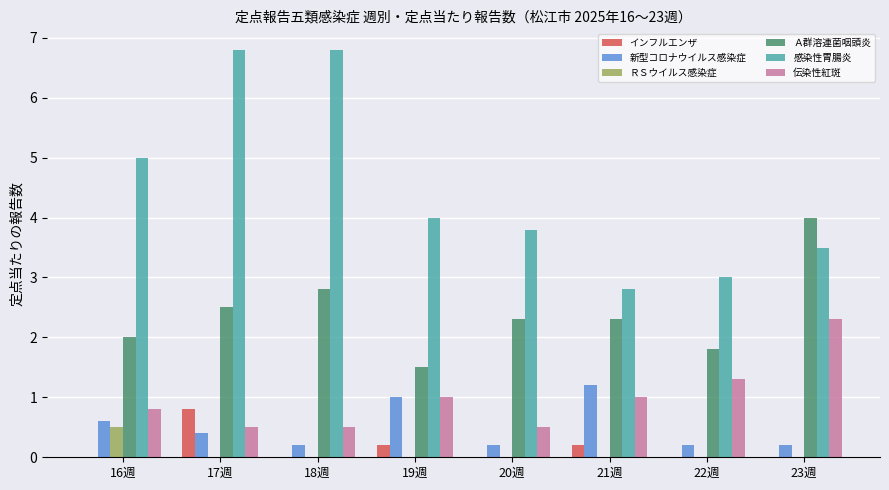

At which label does ＲＳウイルス感染症 reach its peak?

16週